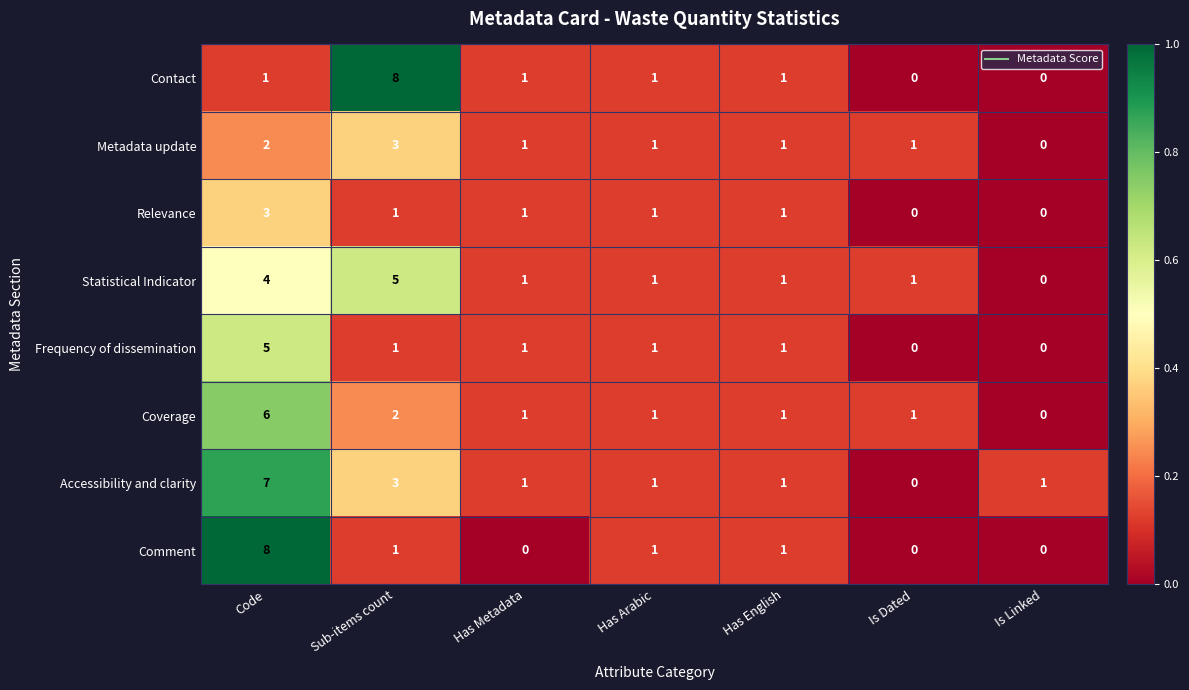

Rank the series at Code from lowest to highest value.

Contact, Metadata update, Relevance, Statistical Indicator, Frequency of dissemination, Coverage, Accessibility and clarity, Comment